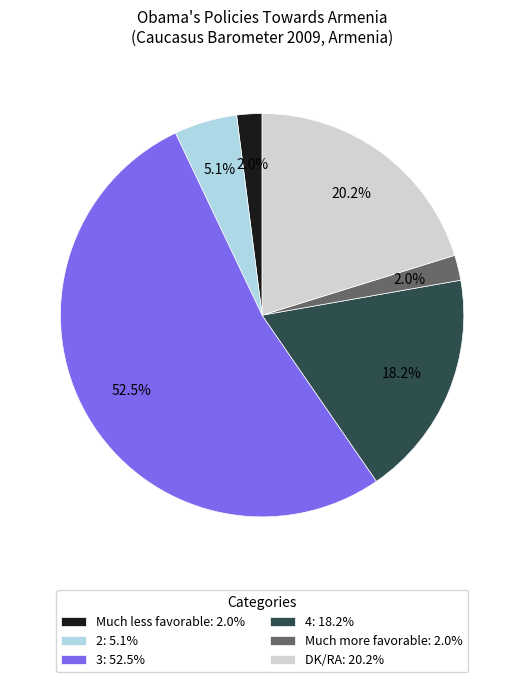

What portion of the pie excludes DK/RA?

79.8%